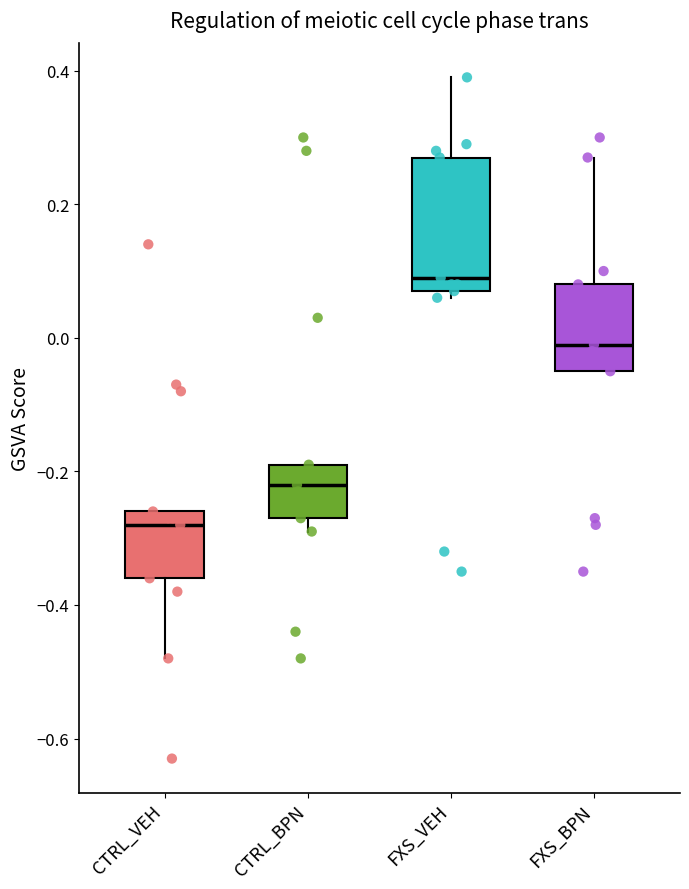

Which box has the lowest median line?

CTRL_VEH